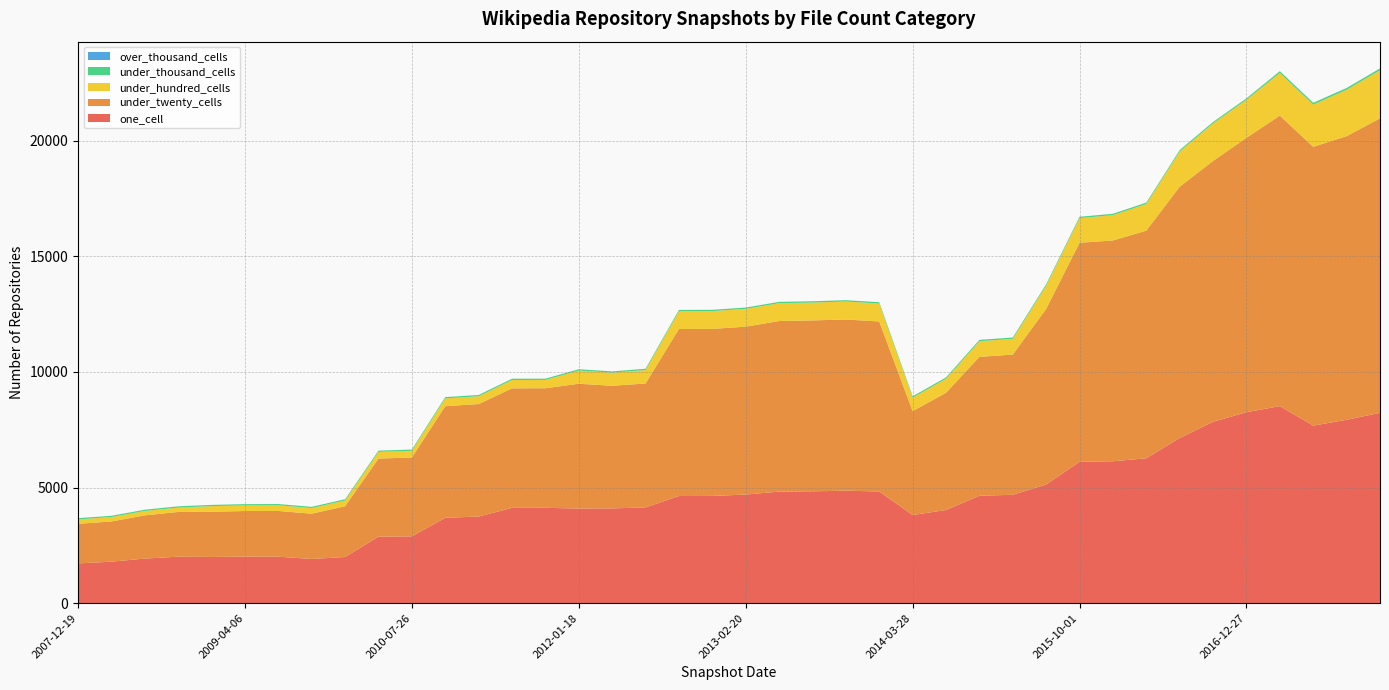

Reading right to left, transcribe all the data shown in this chart.

one_cell: 8231	7932	7678	8520	8260	7844	7144	6267	6137	6114	5131	4688	4645	4028	3813	4830	4865	4837	4824	4698	4637	4634	4141	4099	4093	4124	4122	3747	3692	2890	2877	1996	1911	2010	2014	1998	2010	1928	1795	1720
under_twenty_cells: 12737	12267	12061	12567	11869	11282	10868	9845	9551	9475	7597	6065	6008	5072	4492	7353	7405	7393	7379	7261	7226	7225	5361	5303	5398	5171	5171	4864	4828	3410	3378	2197	1959	1979	1971	1959	1935	1870	1740	1712
under_hundred_cells: 2082	2006	1824	1844	1646	1626	1527	1152	1094	1065	1008	679	677	606	586	777	777	772	772	771	769	769	582	567	571	359	359	338	338	292	289	250	244	244	244	240	190	190	191	191
under_thousand_cells: 79	77	79	79	60	60	60	60	60	58	58	58	58	58	57	57	57	56	56	56	56	56	56	56	56	56	56	55	55	53	53	53	53	54	54	54	54	54	53	53
over_thousand_cells: 0	0	0	0	0	0	0	0	0	0	0	0	0	0	0	0	0	0	0	0	0	0	0	0	0	0	0	0	0	0	0	0	0	0	0	0	0	0	0	0